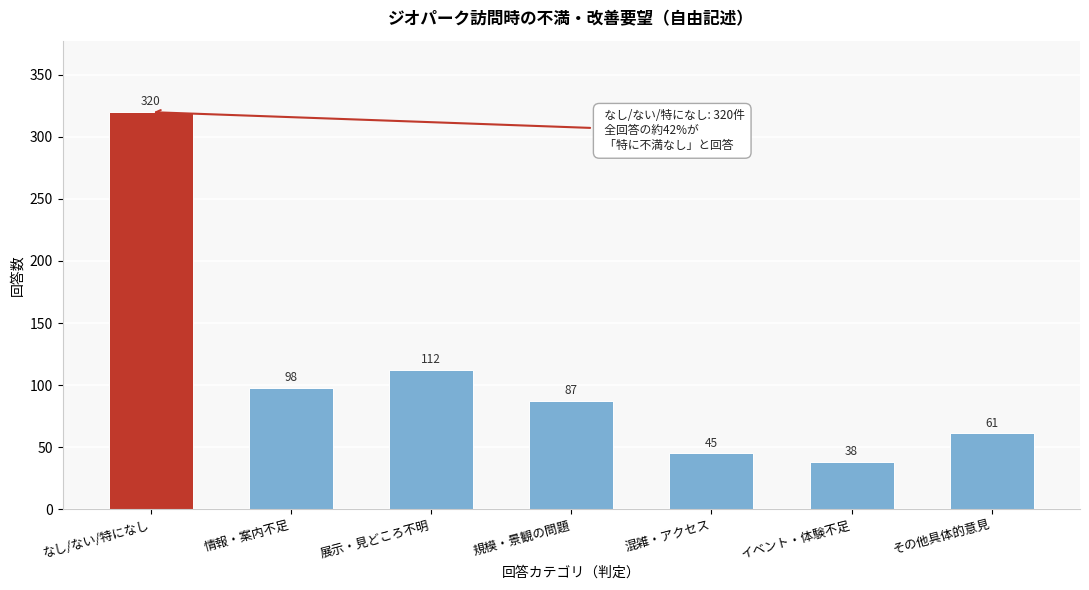

Reading right to left, what are all the values shown in this chart?

その他具体的意見=61	イベント・体験不足=38	混雑・アクセス=45	規模・景観の問題=87	展示・見どころ不明=112	情報・案内不足=98	なし/ない/特になし=320